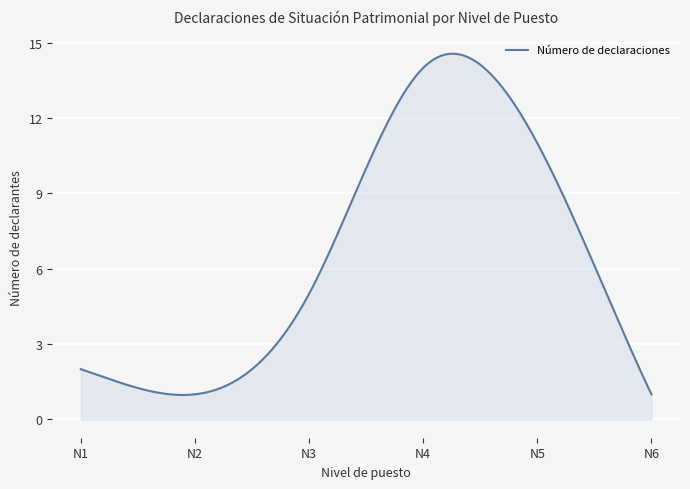

What is the difference between the maximum and minimum values?

13.6